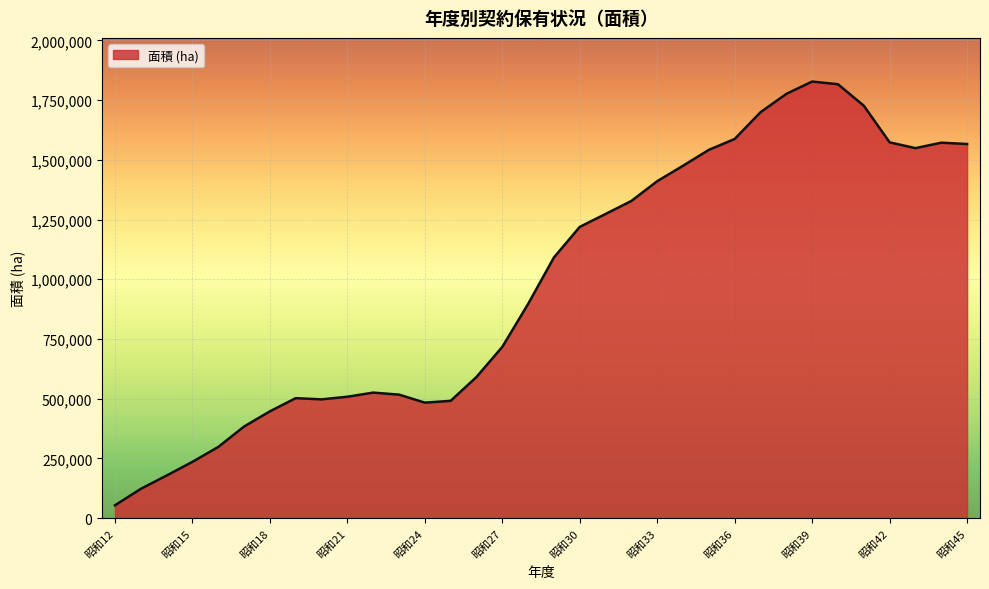

What is the difference between the maximum and minimum values?

1774274